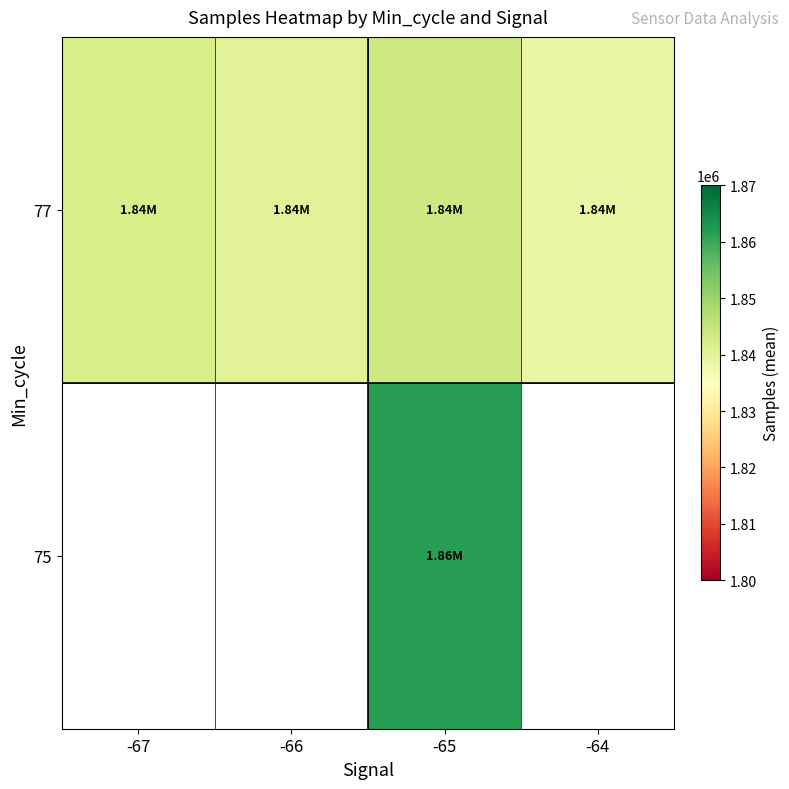

What is the minimum value for 77?

1838810.0